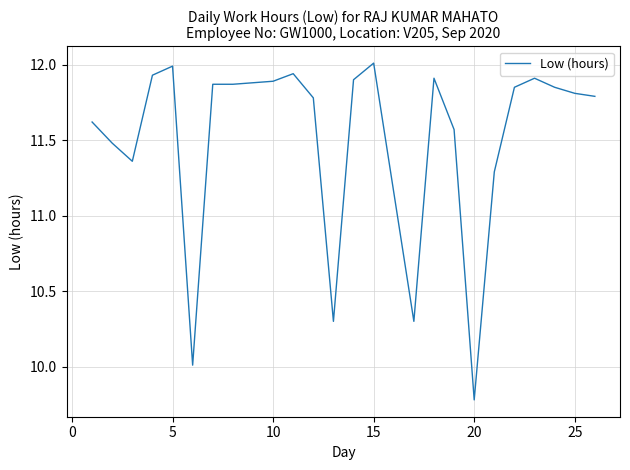

What is the greatest value displayed?

12.0